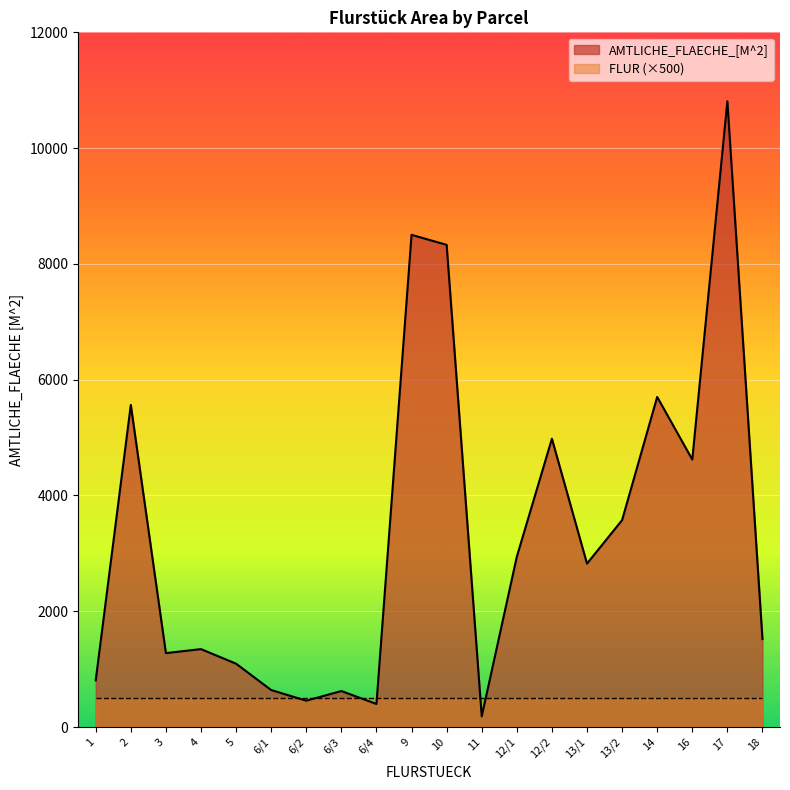

Reading right to left, what are all the values shown in this chart?

18=1519	17=10809	16=4621	14=5702	13/2=3574	13/1=2823	12/2=4980	12/1=2942	11=184	10=8329	9=8502	6/4=398	6/3=622	6/2=455	6/1=639	5=1094	4=1346	3=1277	2=5564	1=807